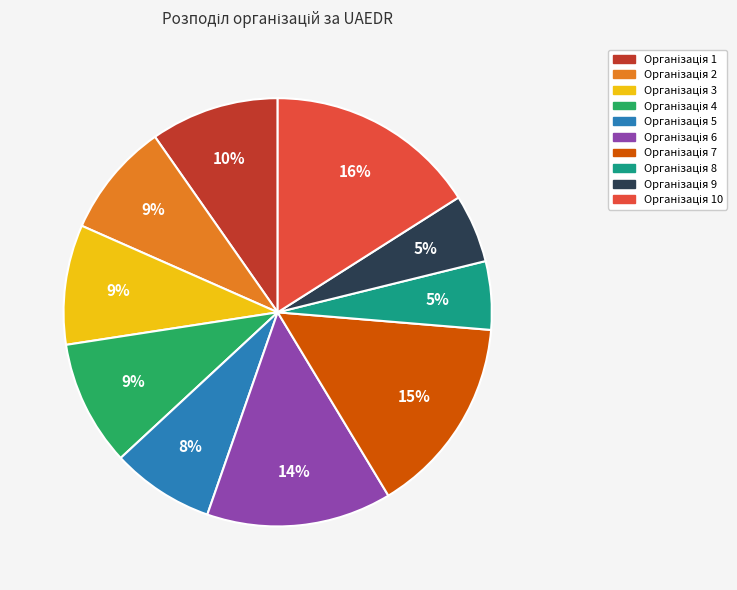

To the nearest percent, what is the average slice percentage?

10%